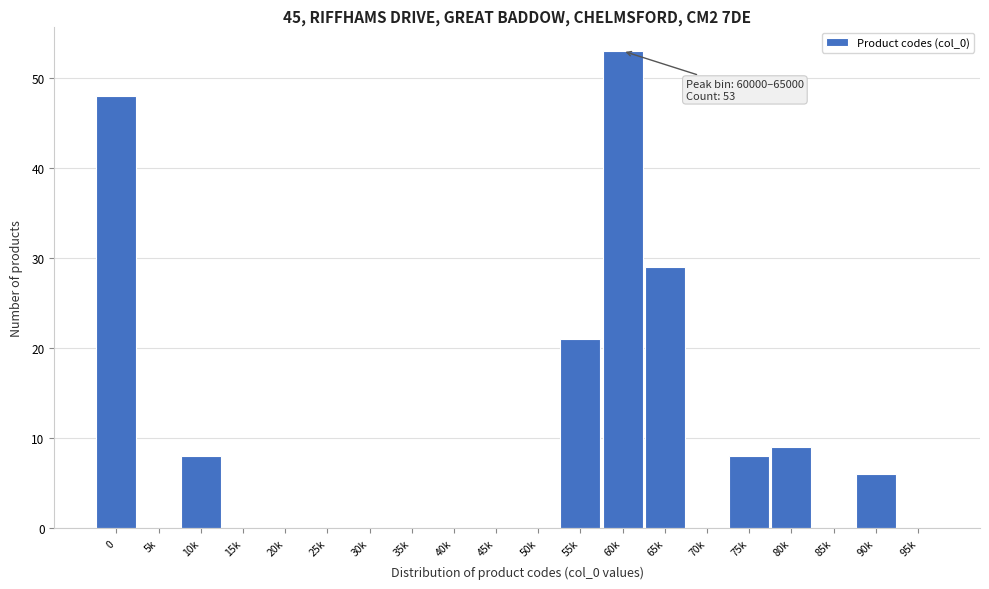

Reading right to left, what are all the values shown in this chart?

95k=0	90k=6	85k=0	80k=9	75k=8	70k=0	65k=29	60k=53	55k=21	50k=0	45k=0	40k=0	35k=0	30k=0	25k=0	20k=0	15k=0	10k=8	5k=0	0=48